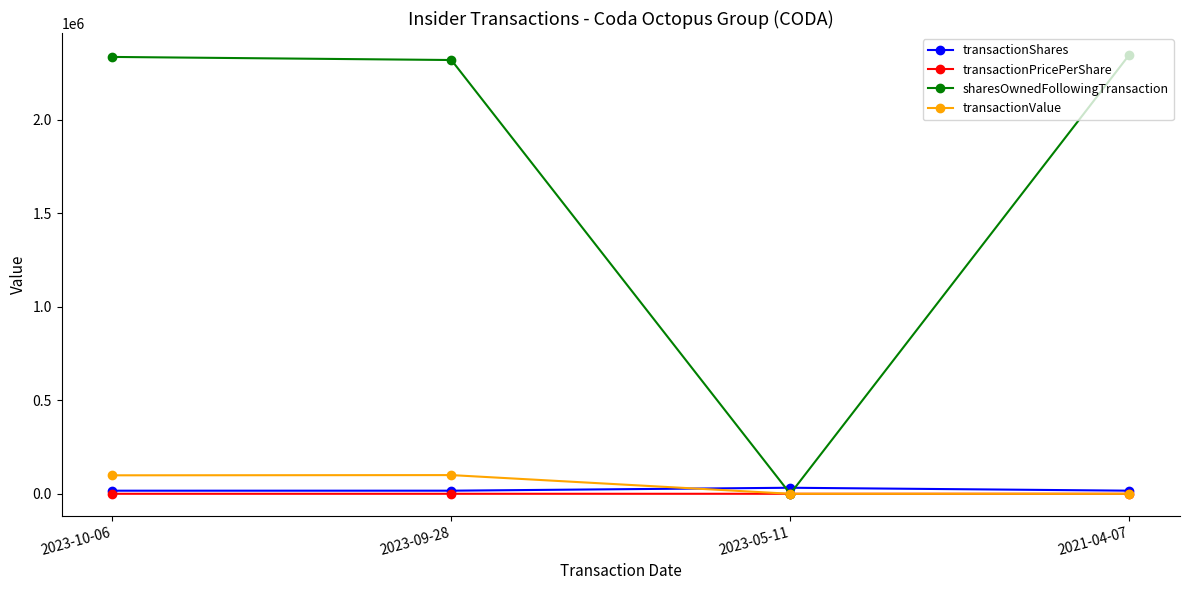

What is the highest value of the transactionShares series?

32291.0